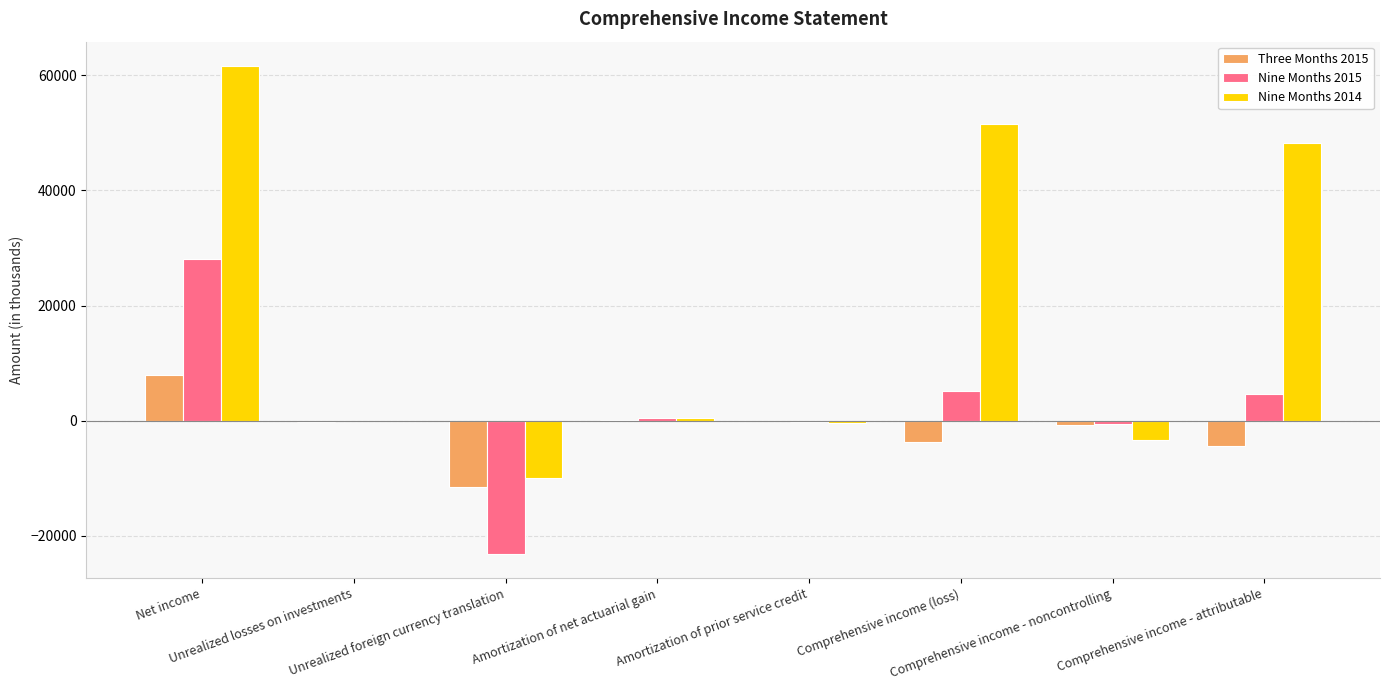

What is the sum of all Nine Months 2014 values?

148090